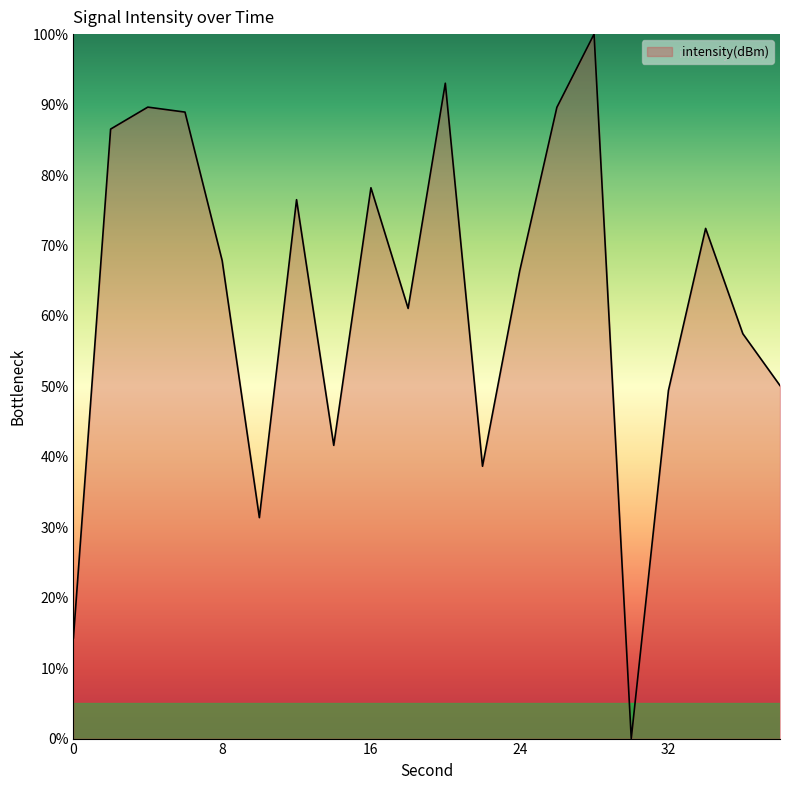

Does the chart have visible grid lines?

No